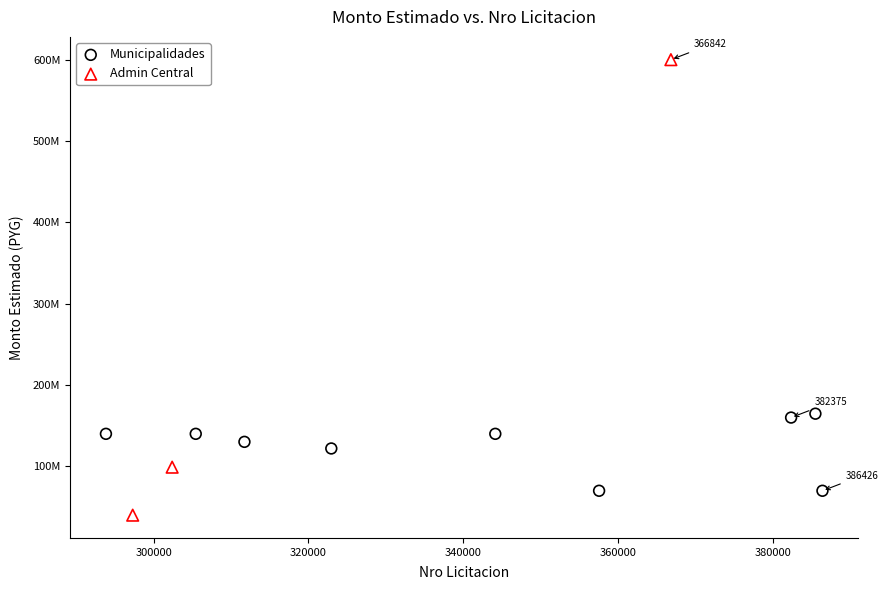

What are all the series names shown in the legend?

Municipalidades, Admin Central